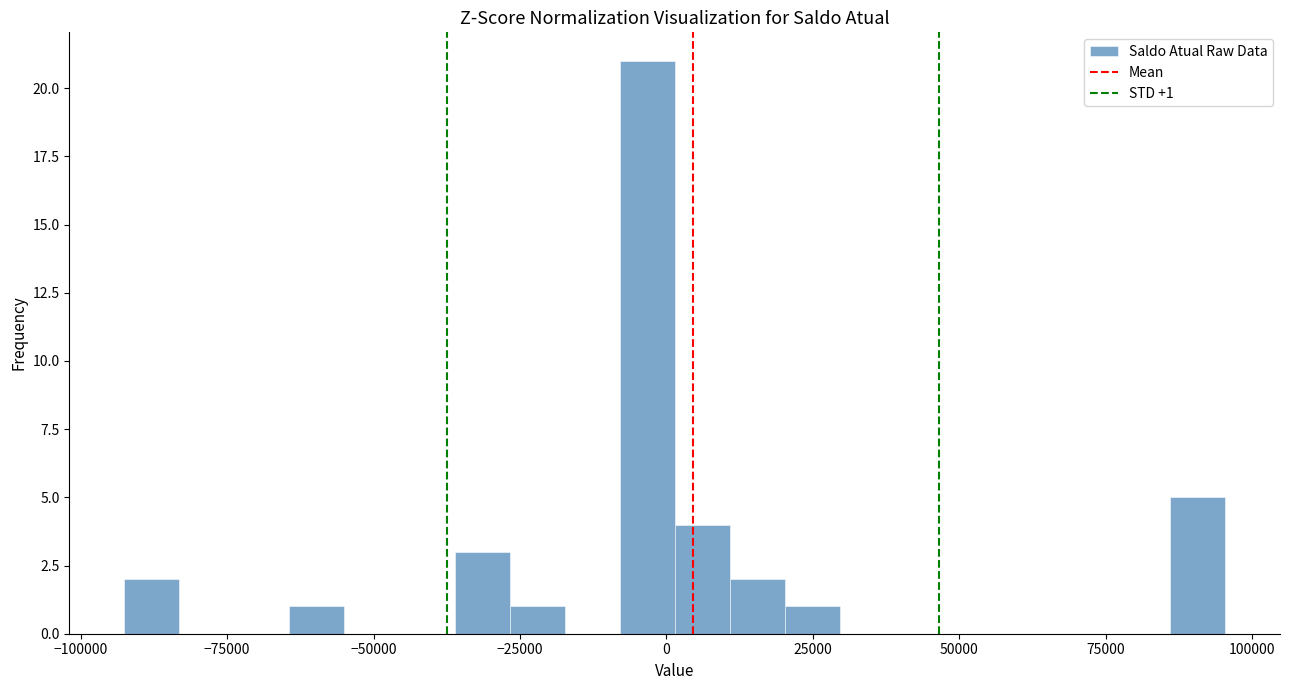

Read against the x-axis, roughly where is the centre of the tallest bar?

-5000